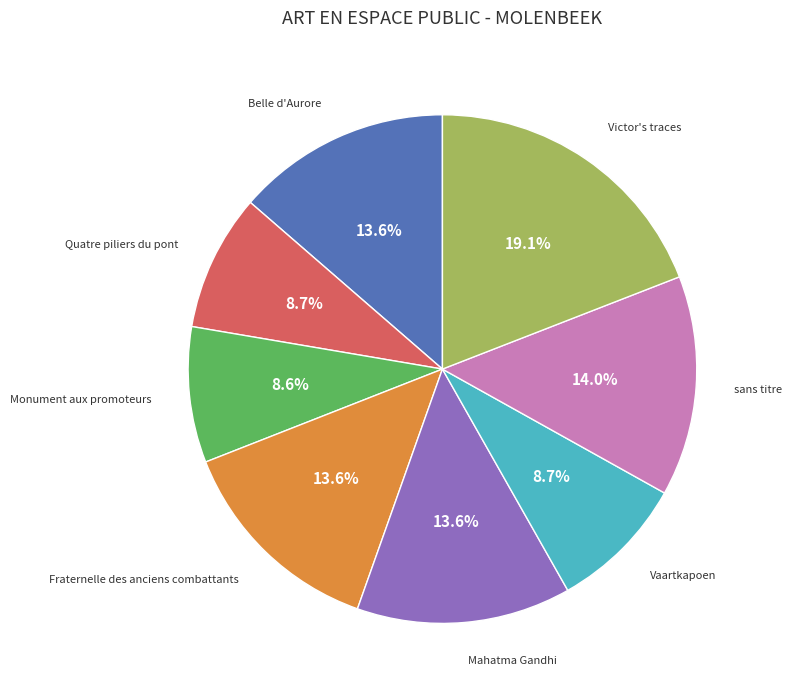

Is there any slice that represents more than half of the pie?

No